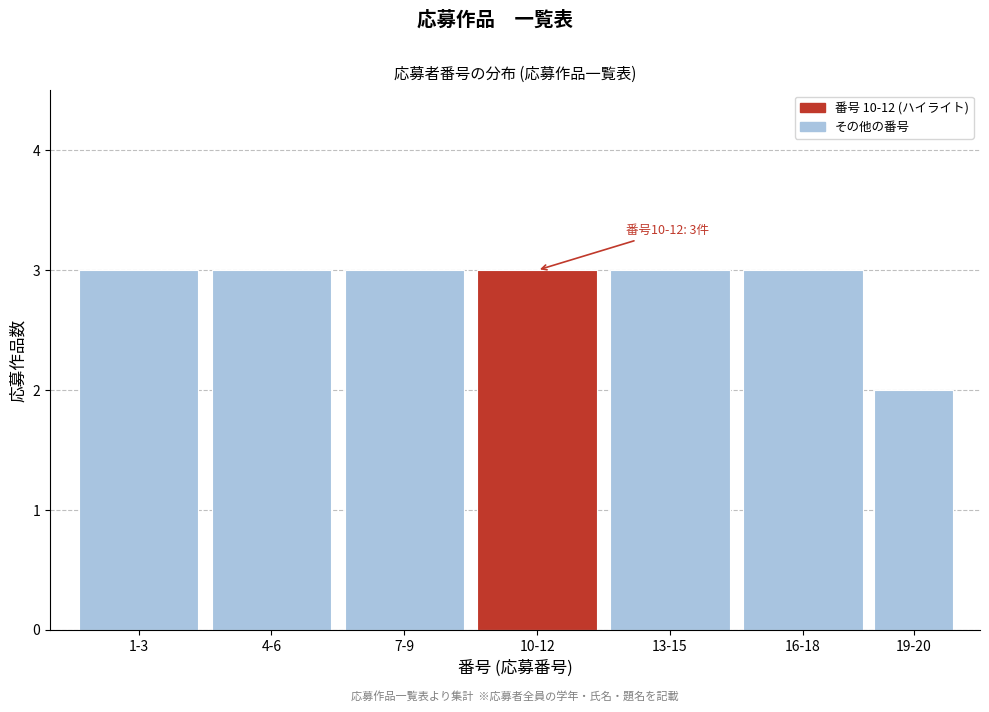

Reading left to right, extract all data points from this chart.

1-3=3	4-6=3	7-9=3	10-12=3	13-15=3	16-18=3	19-20=2